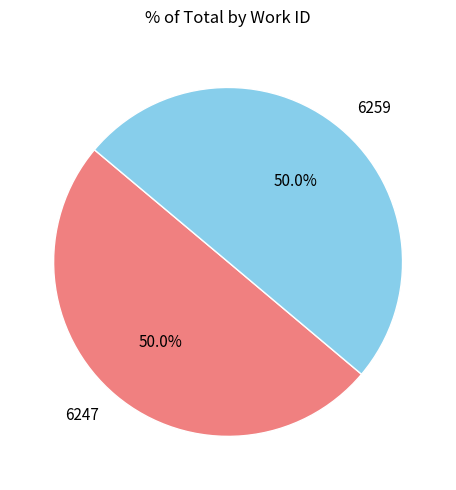

How many segments does this pie chart have?

2